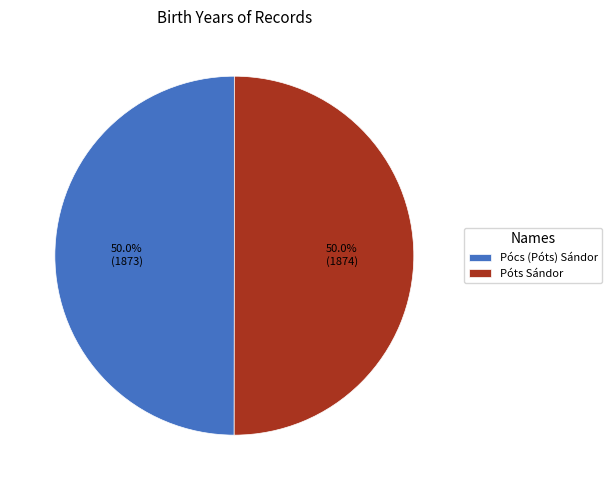

How many segments does this pie chart have?

2